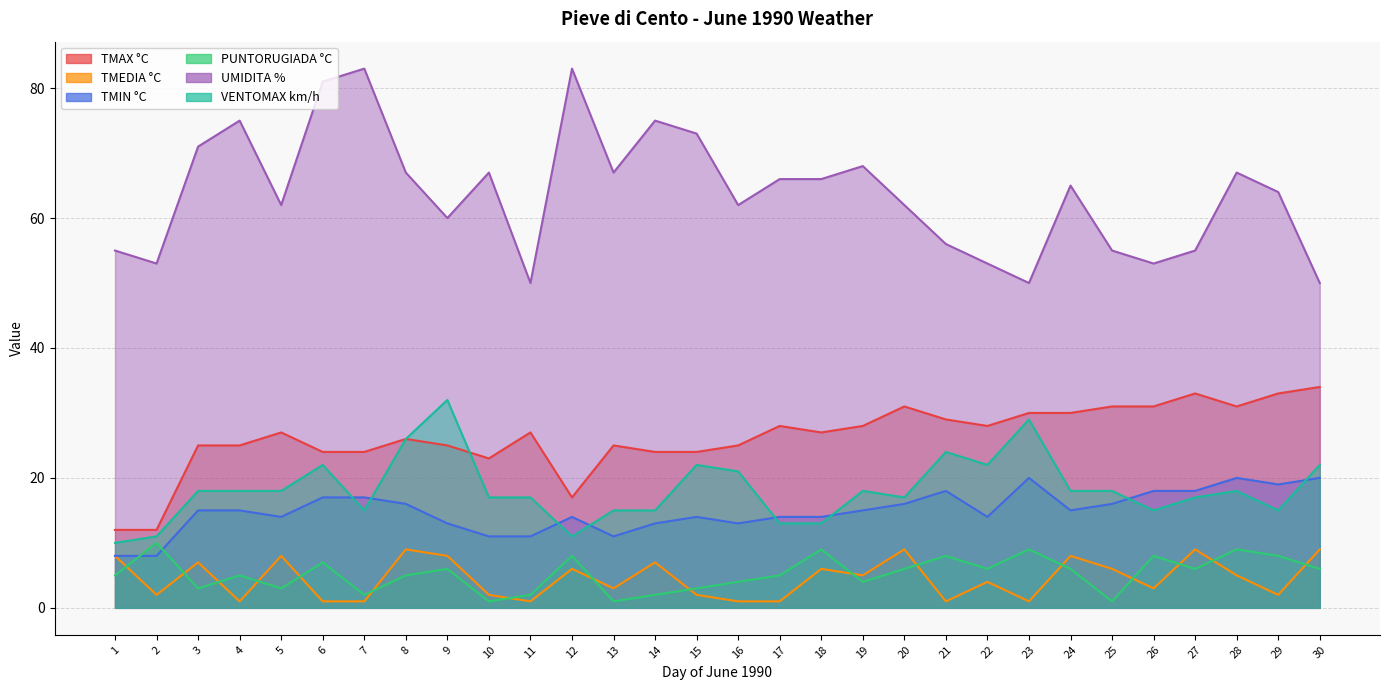

Which series has the largest range (max minus min)?

UMIDITA %